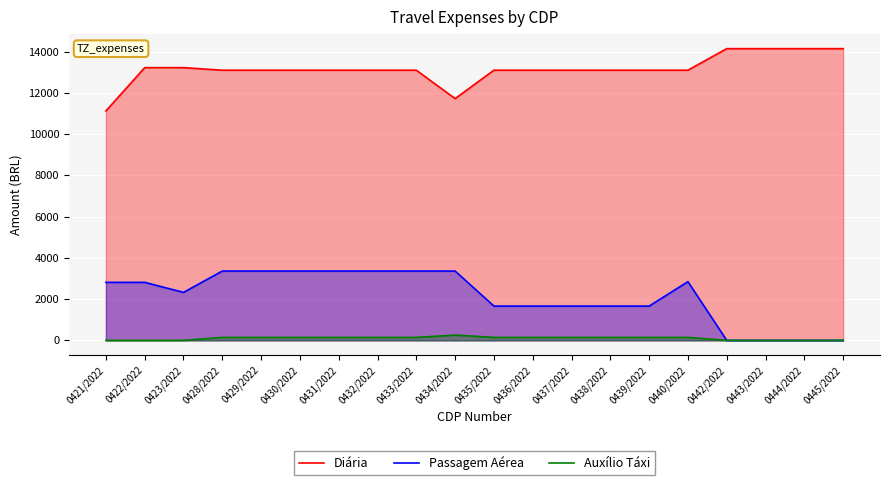

At which category is the sum across all series the highest?

0428/2022